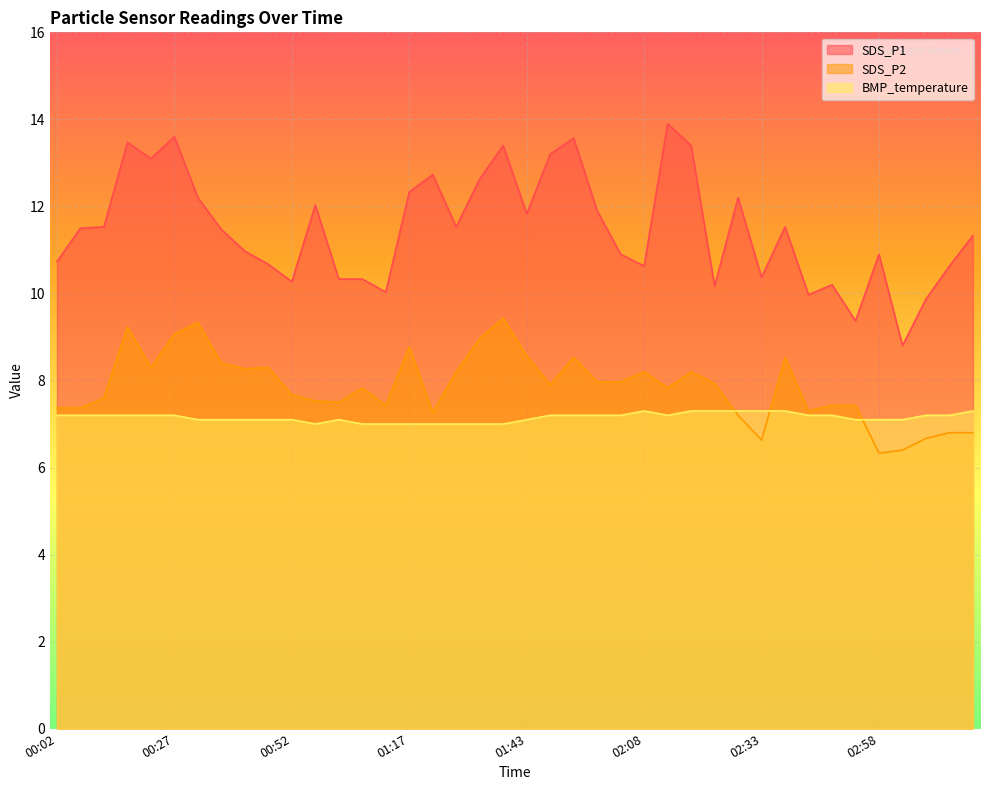

What is the average value of the BMP_temperature series?

7.2